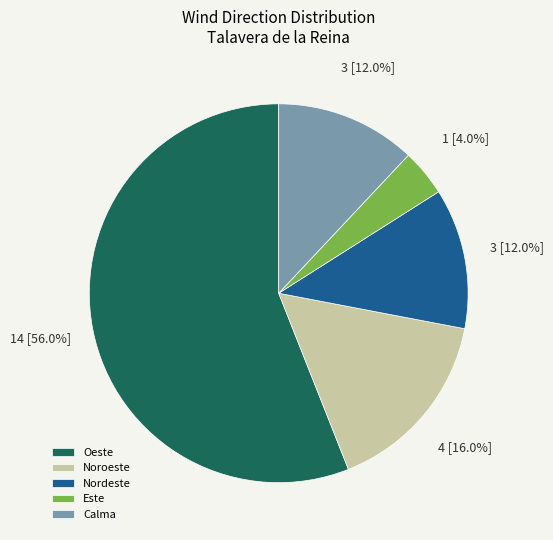

Is the sum of Calma and Oeste greater than half?

Yes